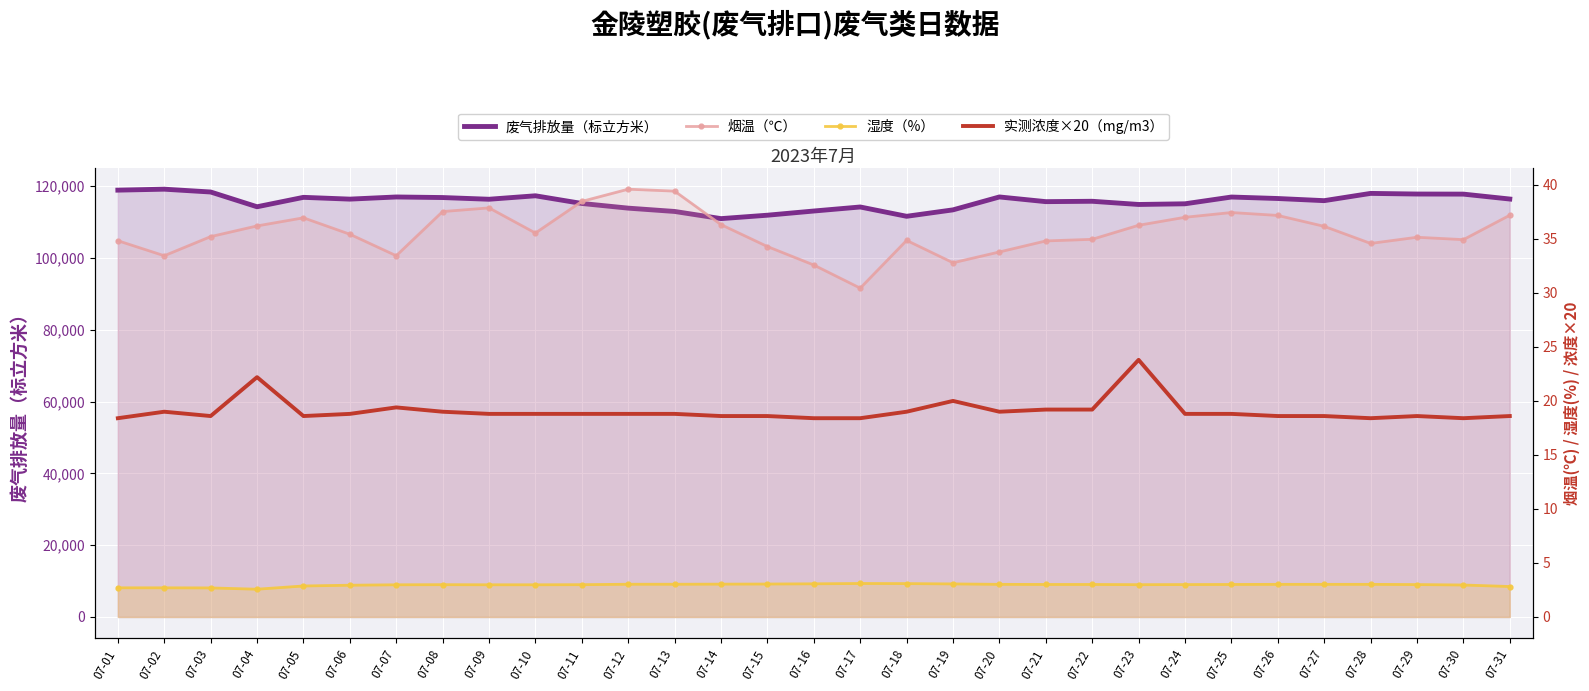

True or false: 废气排放量（标立方米） has a value of 56323.0 at 07-06.

False